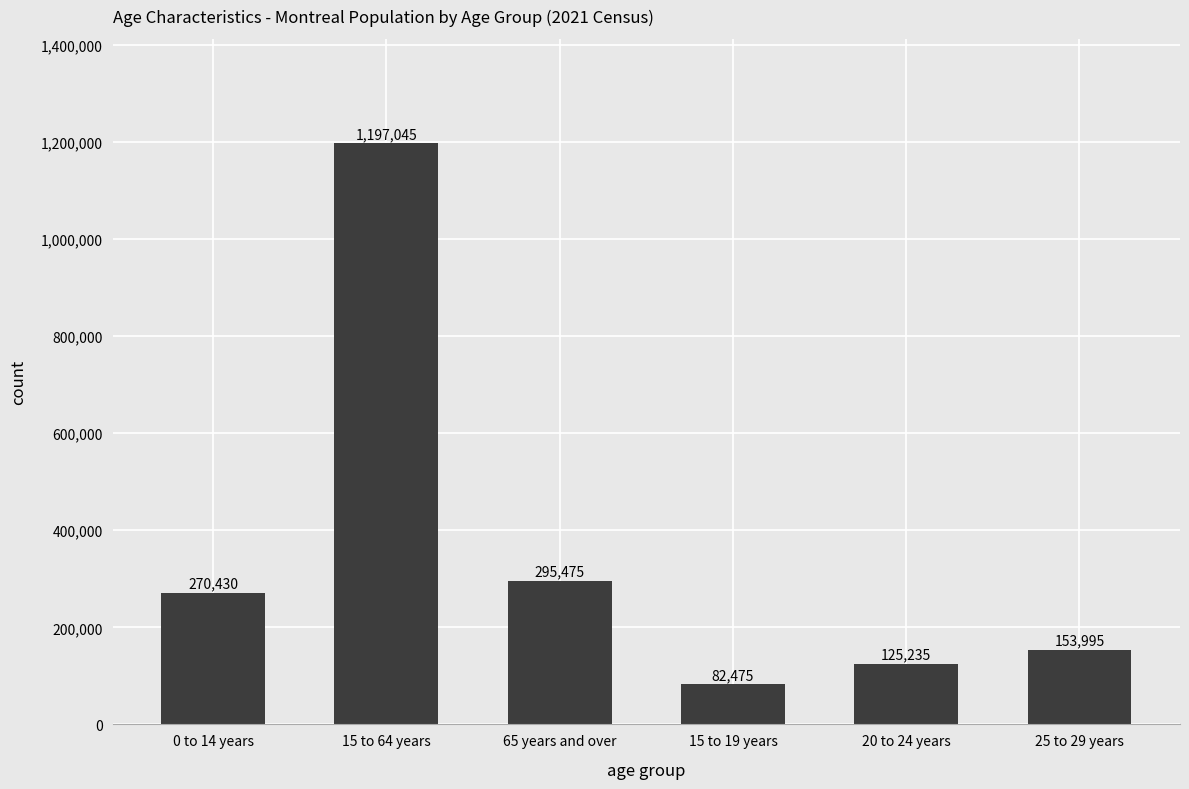

What is the change in value from 0 to 14 years to 15 to 19 years?

-187955